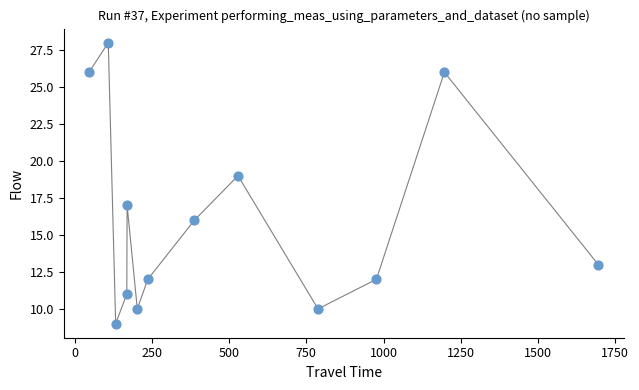

What is the range of Y values (max minus min)?

19